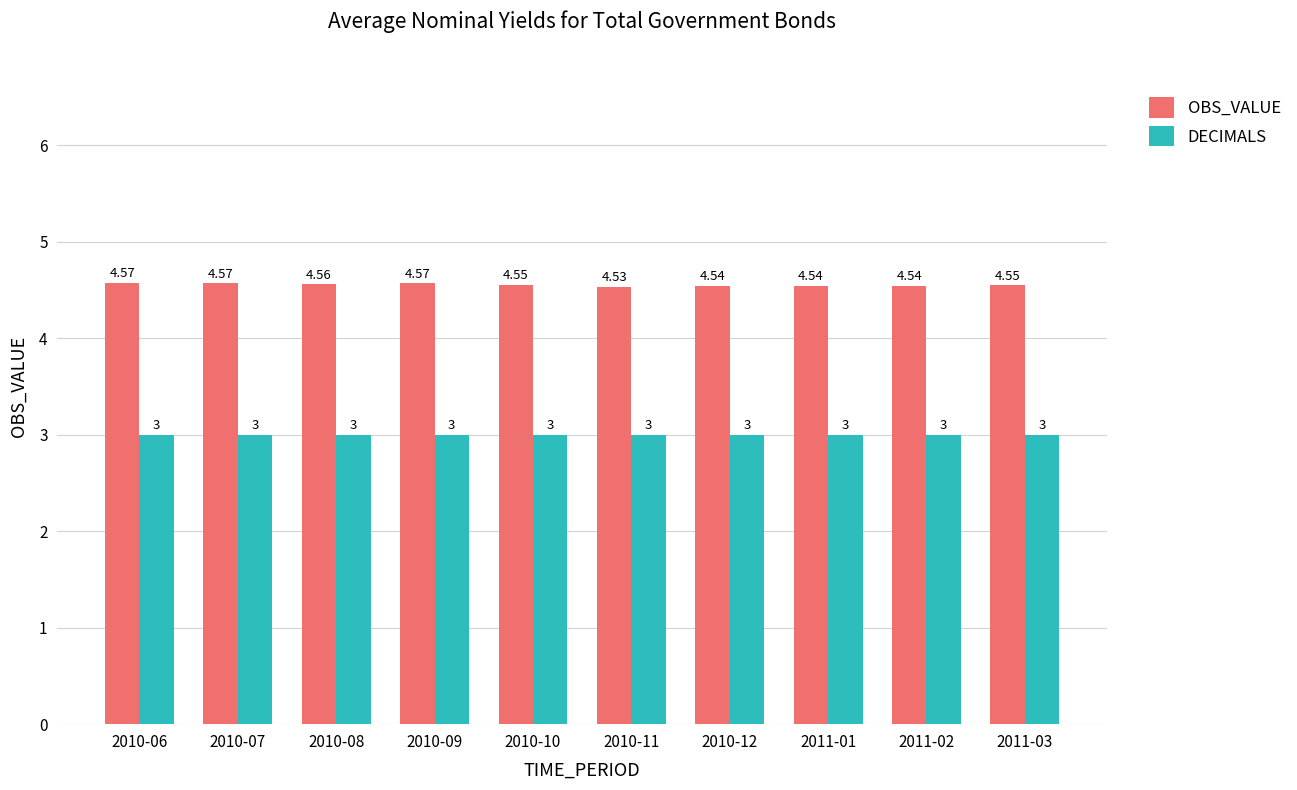

True or false: OBS_VALUE has a value of 1.9 at 2010-10.

False